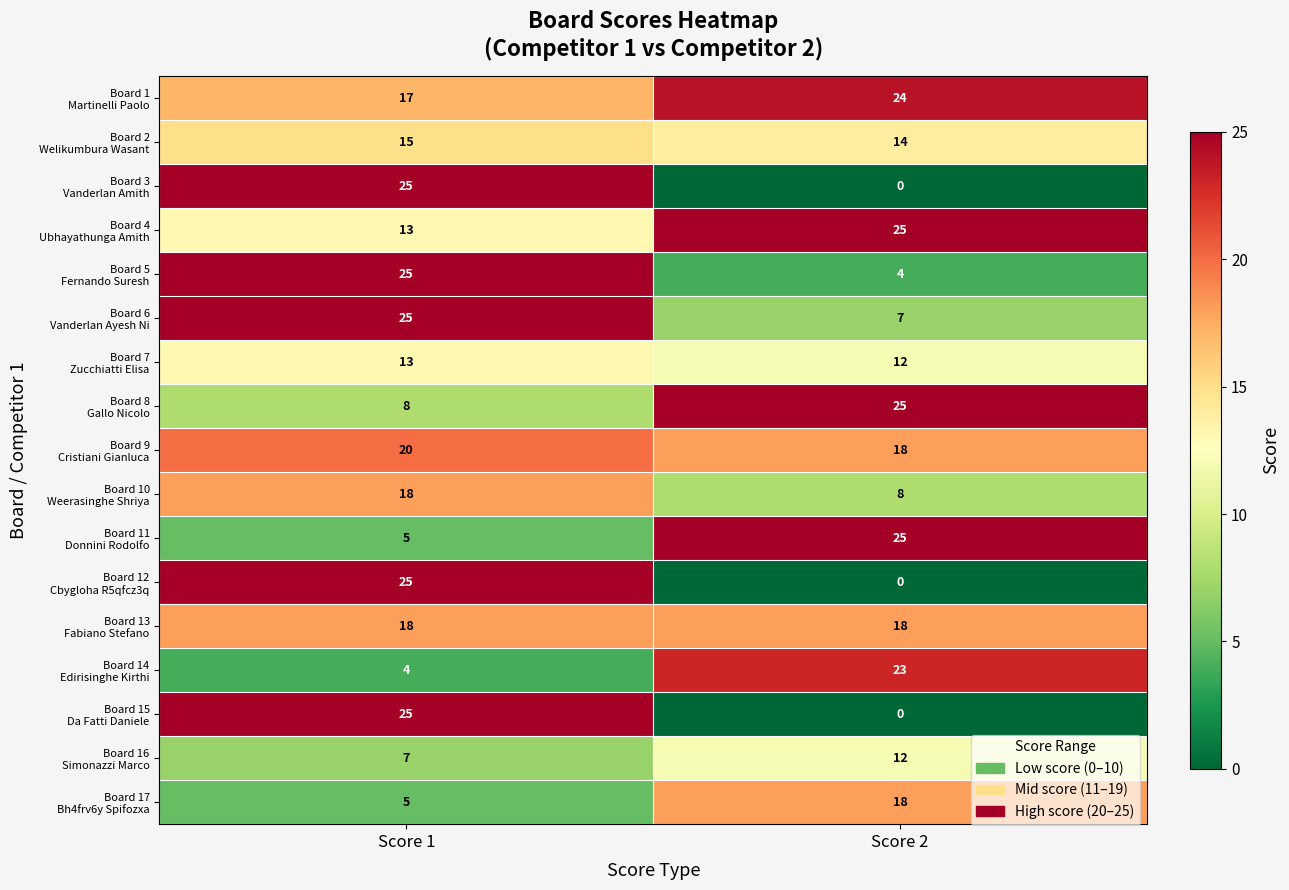

How many series are shown in this chart?

17